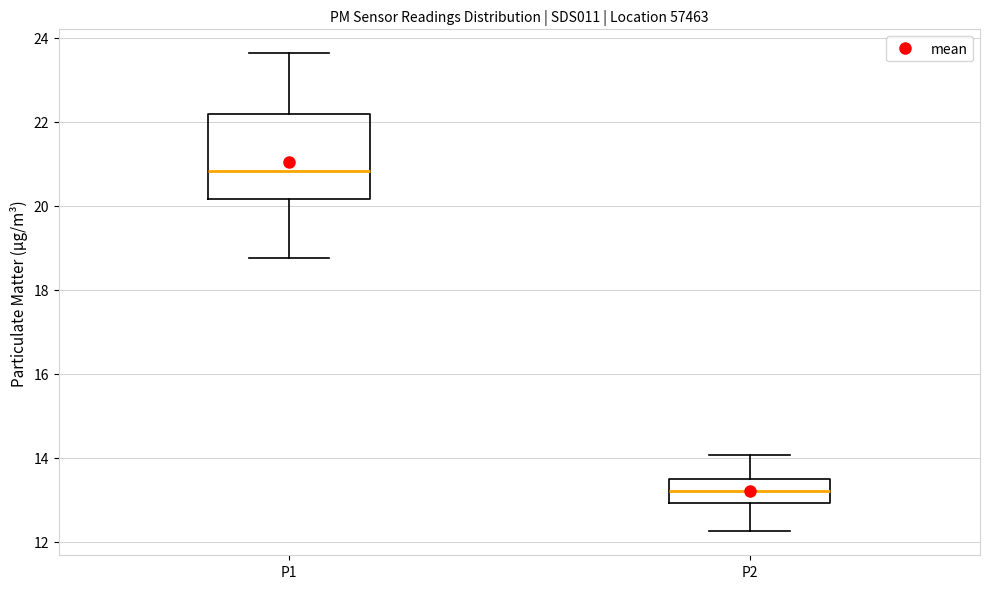

Reading left to right, transcribe this box plot: for each box, give where its median line is, the range the box spans, and where its two whiskers end, as read against the y-axis. The values are not printed on the chart, so give them approximately, as read against the axis.

P1: median 20.8, box 20.2 to 22.2, whiskers 18.8 to 23.6
P2: median 13.2, box 13.0 to 13.6, whiskers 12.2 to 14.0